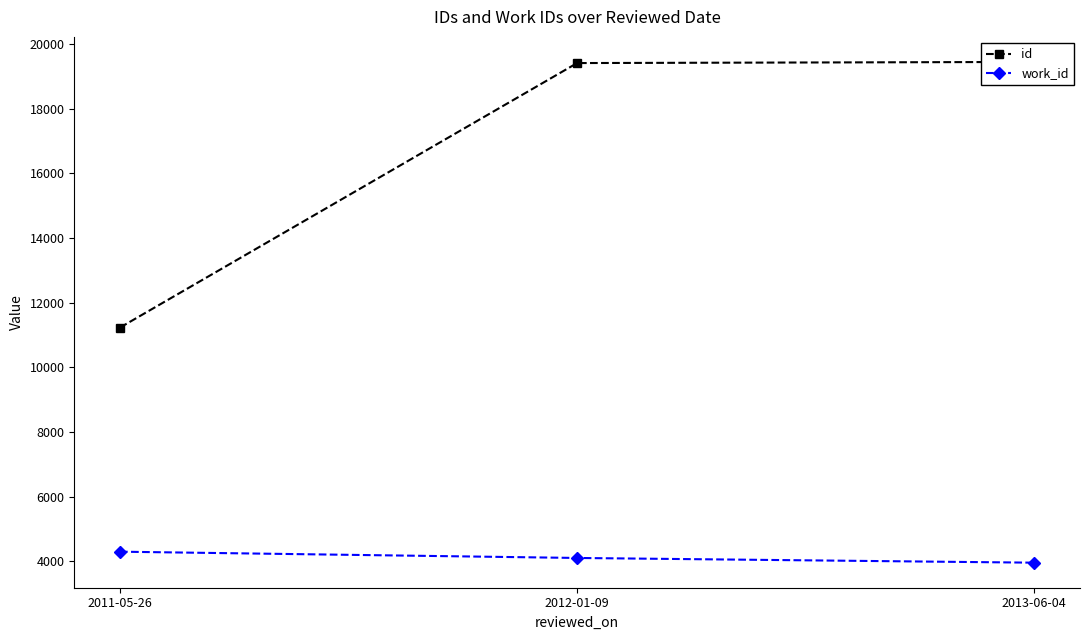

What is the maximum value for work_id?

4302